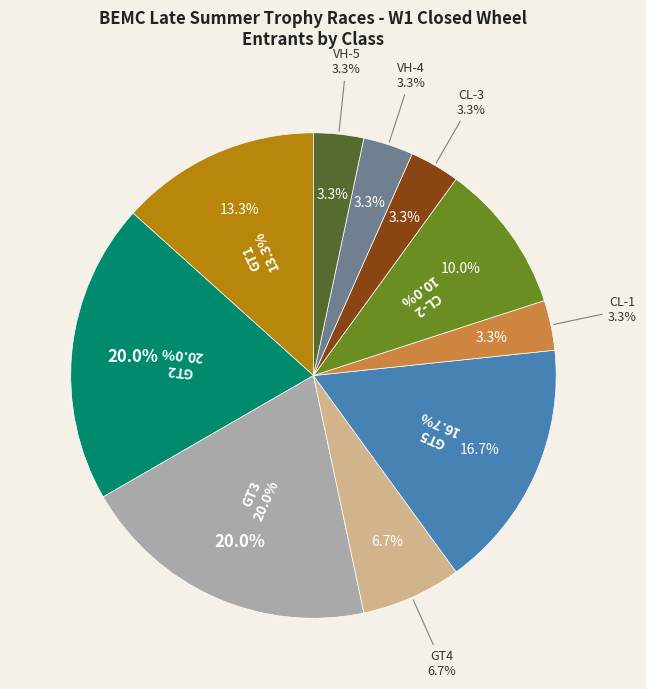

What is the ratio of the value at 12 to the value at 17?

0.5